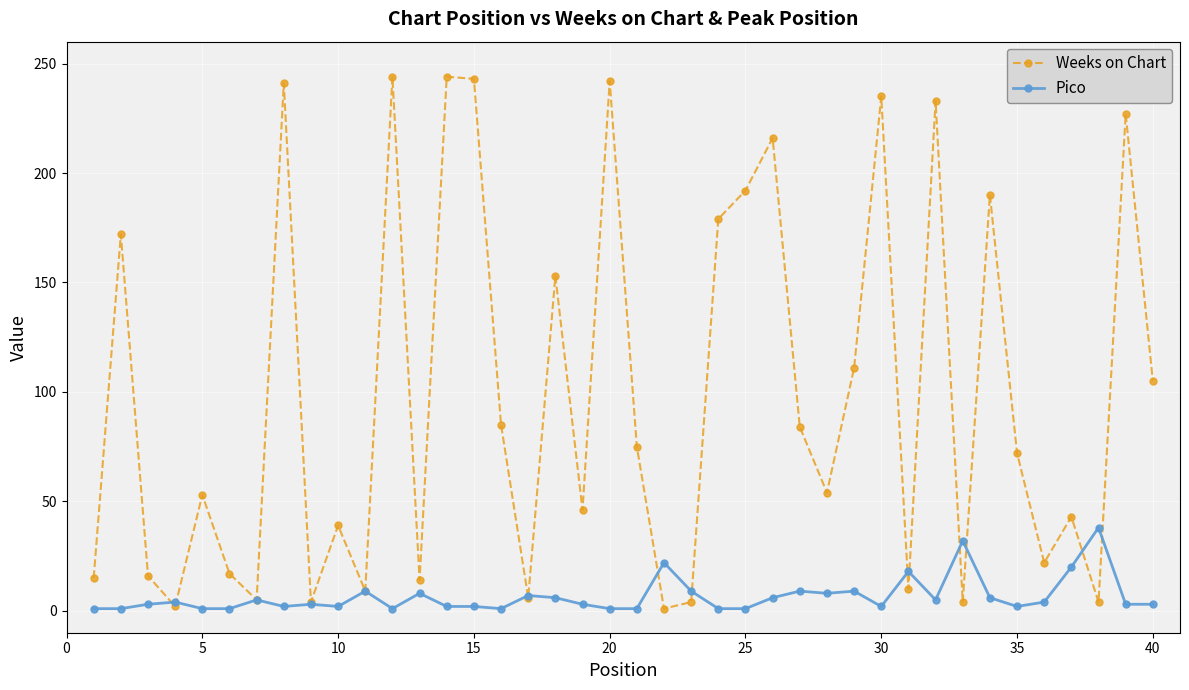

In Weeks on Chart, how many points are lower than both neighbors (excluding endpoints)?

13